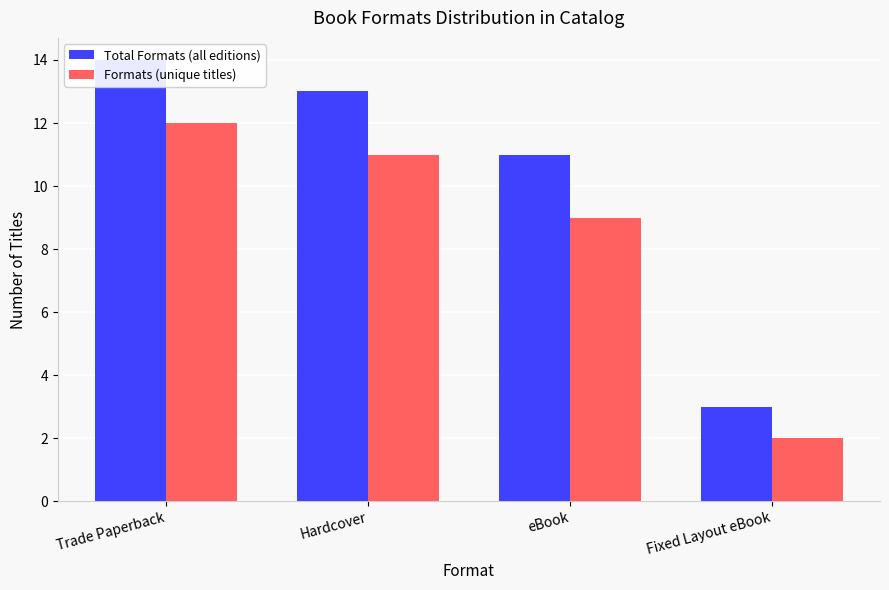

What is the difference between the highest and lowest values at Fixed Layout eBook?

1